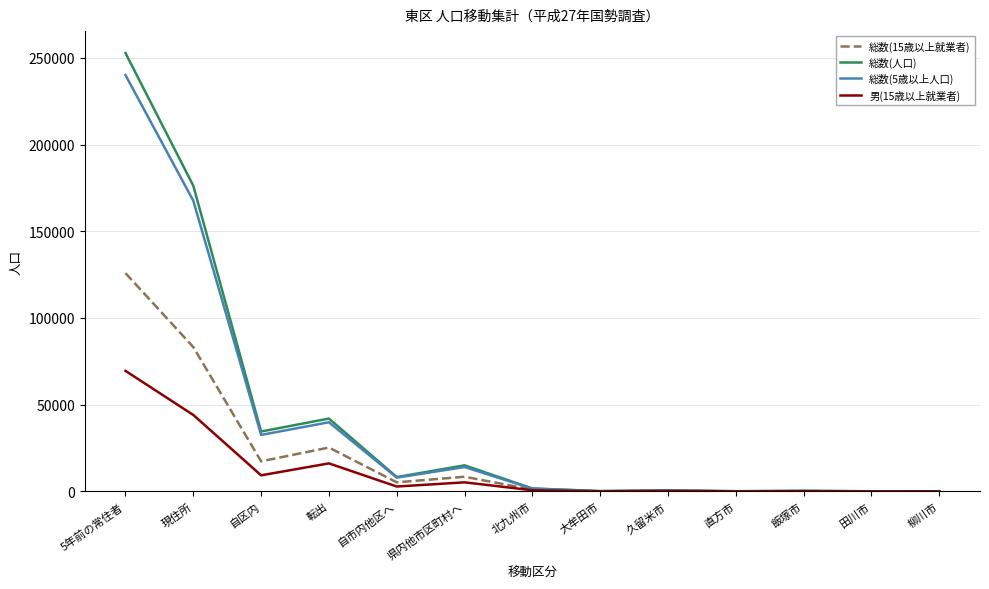

How many lines are shown in the chart?

4